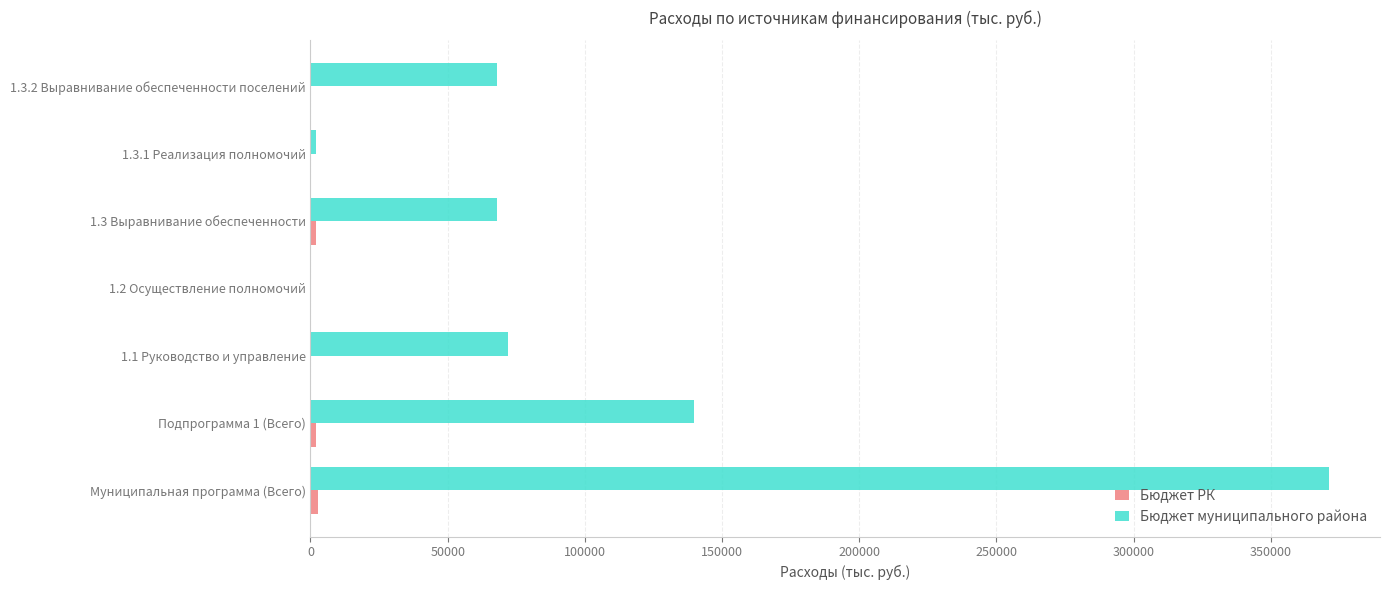

Which series has the largest total across all categories?

Бюджет муниципального района